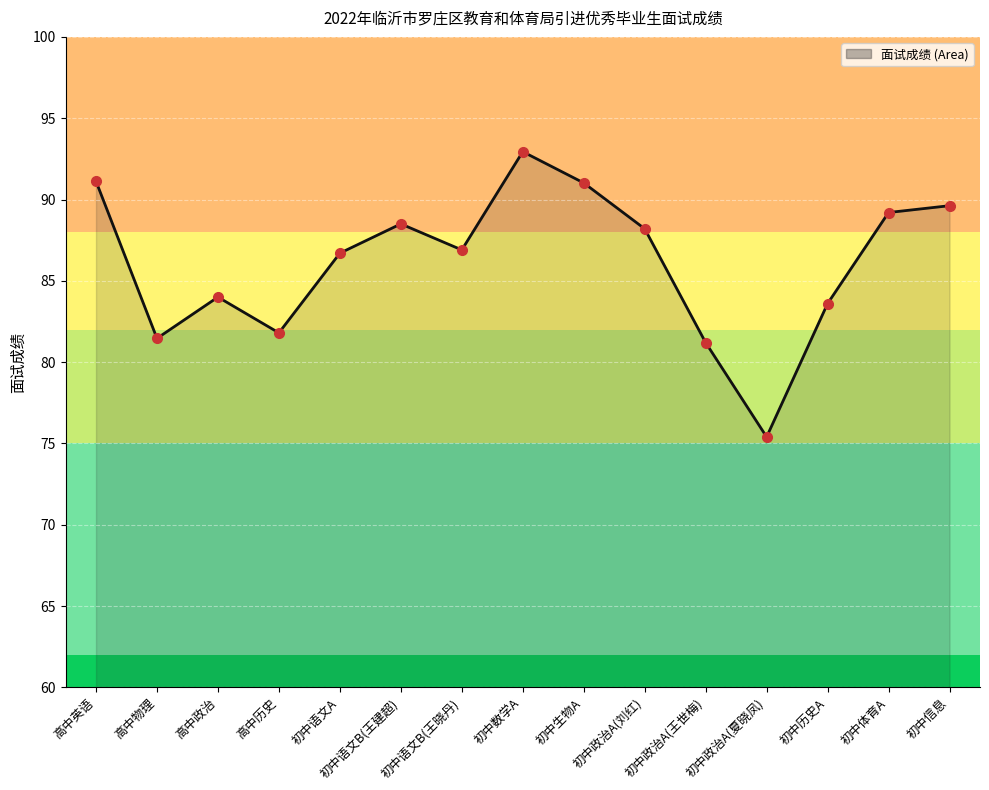

Count the number of data series in this chart.

1